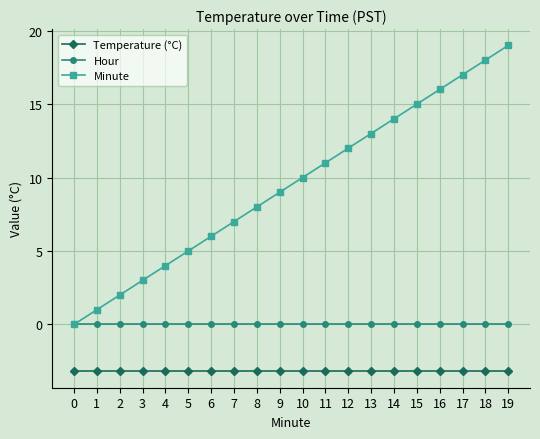

True or false: Minute has more than 0 points higher than both neighbors.

False